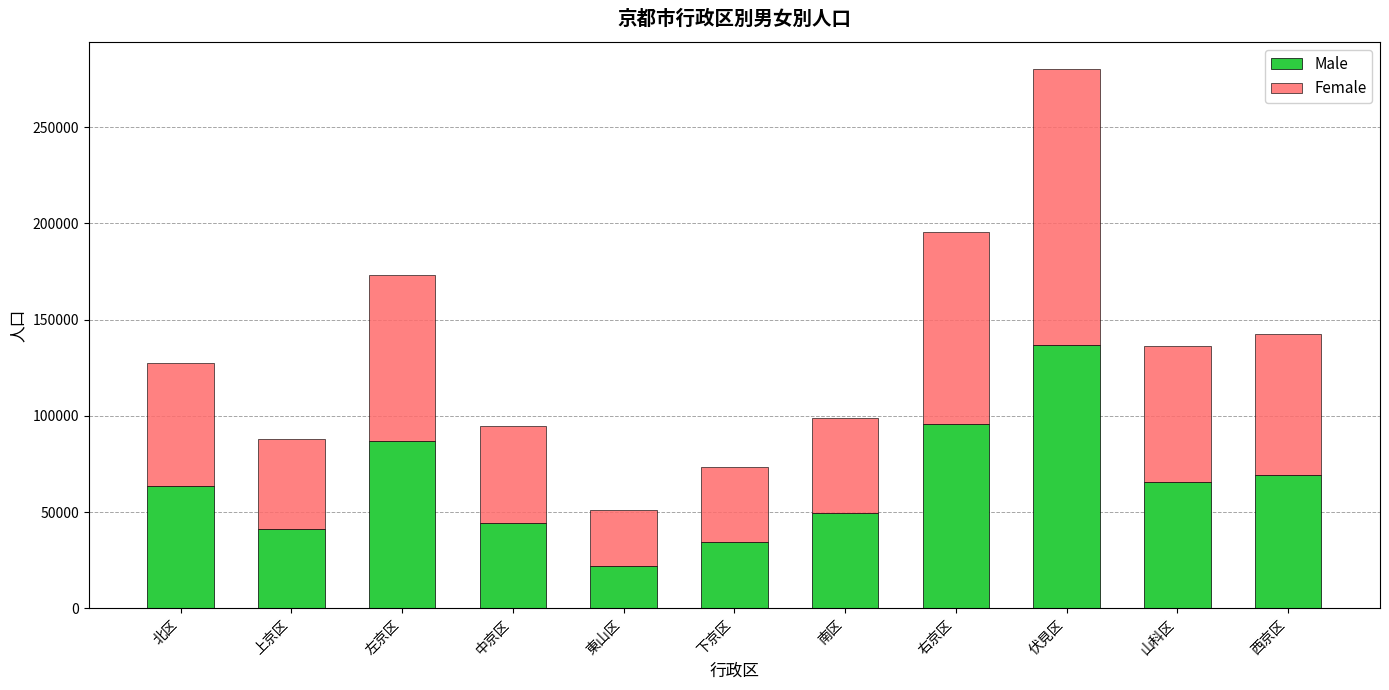

At which category is the sum across all series the highest?

伏見区